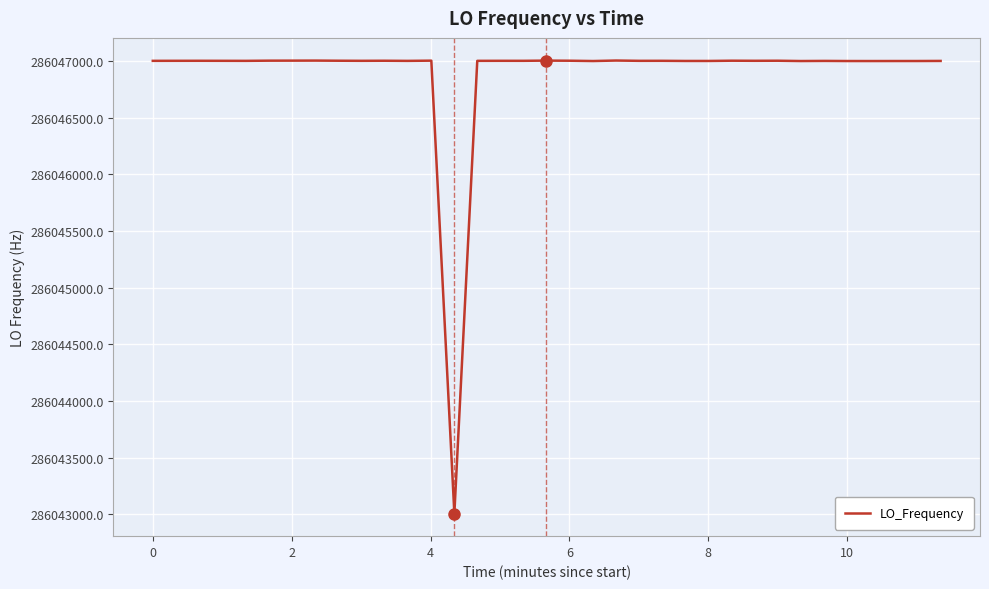

What is the difference between the maximum and minimum values?

3994.8